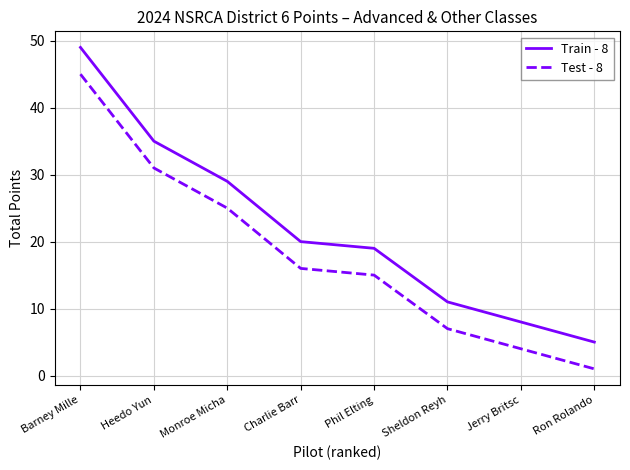

The Train - 8 series shows 69 at Barney Mille. True or false?

False